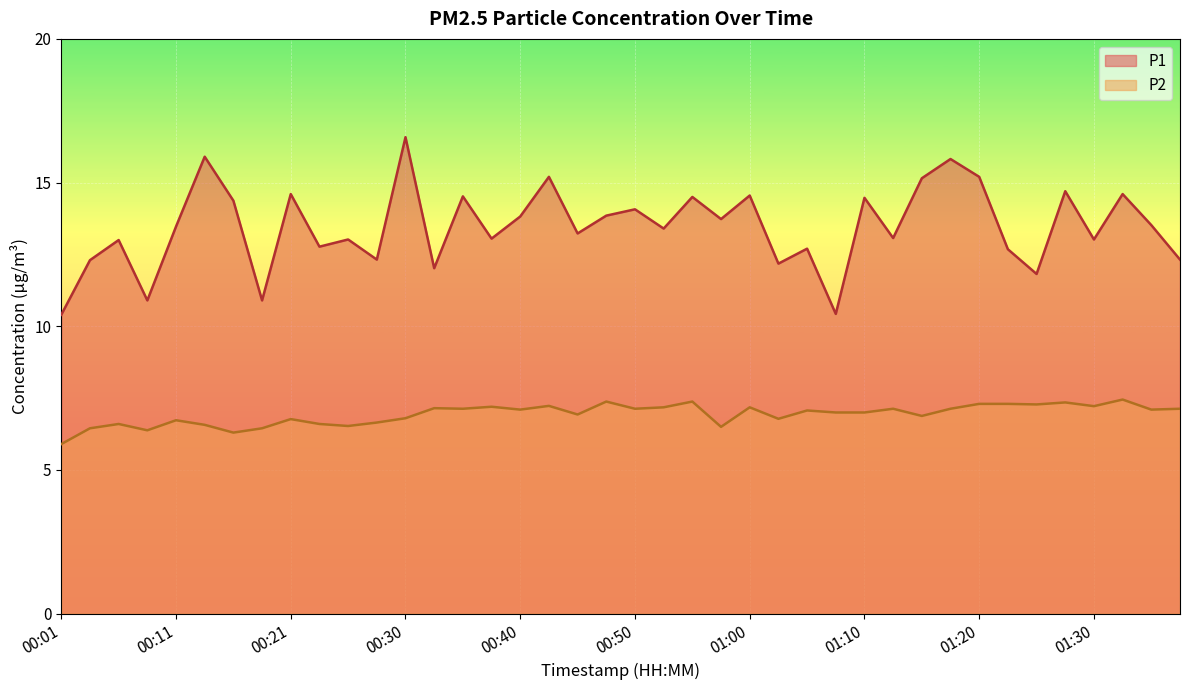

What is the average value of the P1 series?

13.5